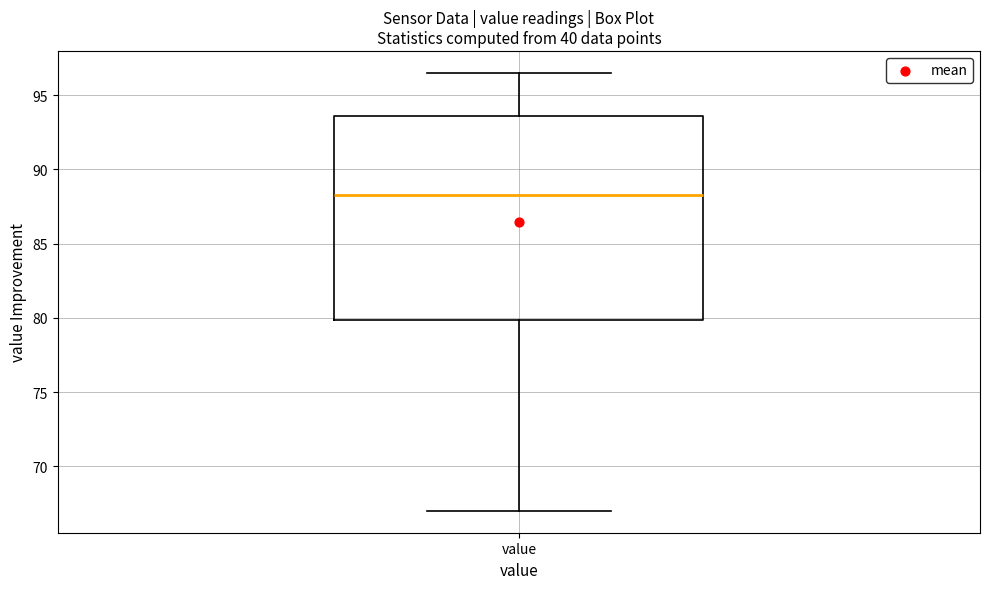

Transcribe this box plot: give where the median line is, the range the box spans, and where the two whiskers end, as read against the y-axis. The values are not printed on the chart, so give them approximately, as read against the axis.

median 88.5, box 80.0 to 93.5, whiskers 67.0 to 96.5